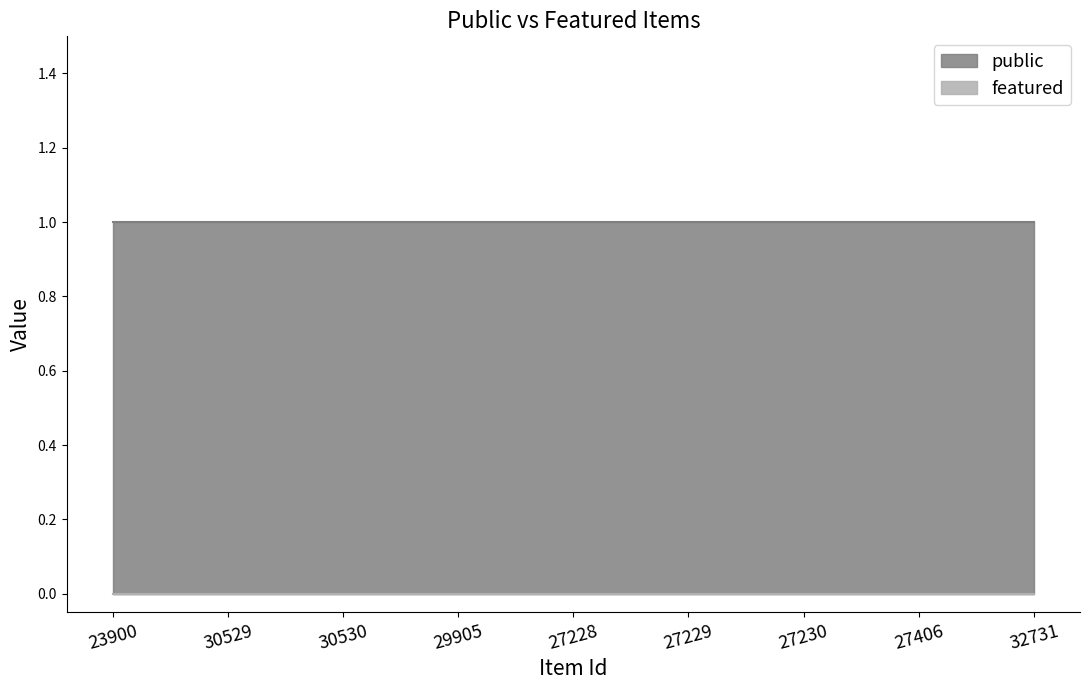

The public series shows 1 at 27229. True or false?

True